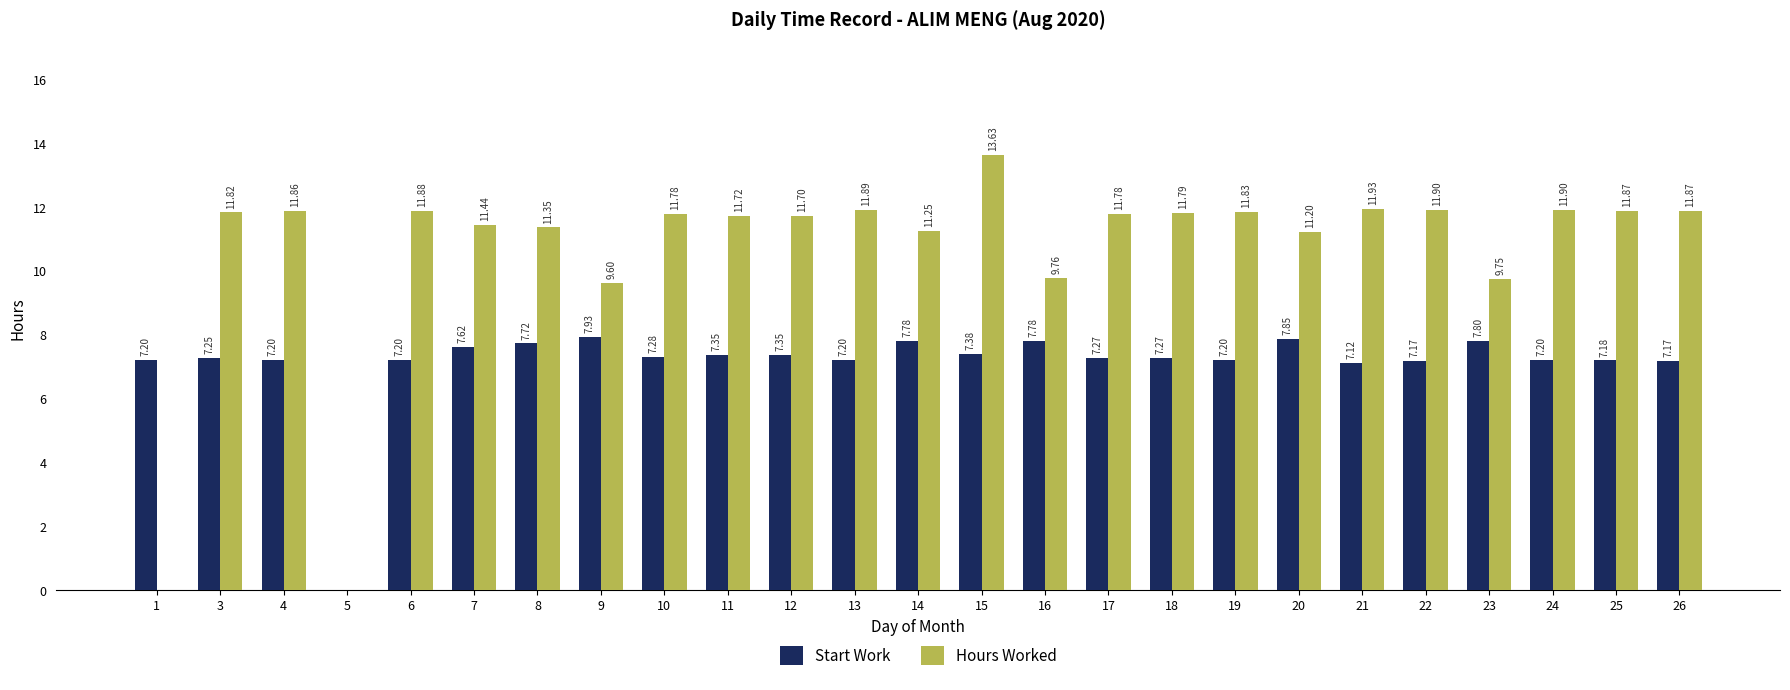

How many data points in Hours Worked are above 11?

20